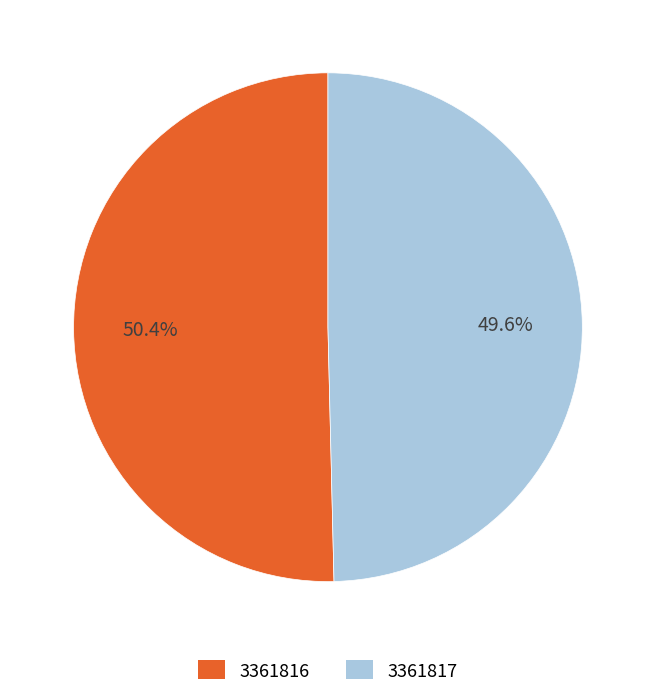

Approximately how many times larger is the value at 3361816 compared to 3361817?

1.0